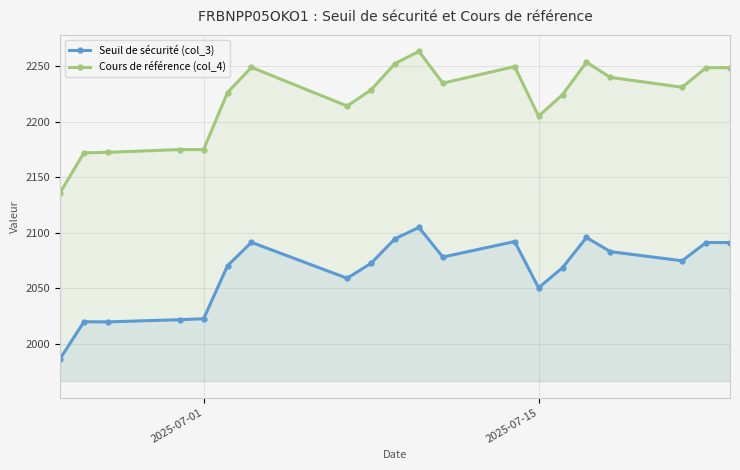

Reading left to right, transcribe all the data shown in this chart.

Seuil de sécurité (col_3): 1986.6	2020.0	2019.9	2021.9	2022.7	2070.5	2091.5	2059.2	2072.7	2094.8	2104.9	2078.3	2092.2	2050.6	2068.7	2095.9	2083.1	2074.9	2091.3	2091.3
Cours de référence (col_4): 2136.2	2172.1	2172.5	2175.0	2175.0	2226.4	2249.0	2214.2	2228.7	2252.5	2263.4	2234.8	2249.7	2205.1	2224.4	2253.7	2240.0	2231.1	2248.8	2248.8